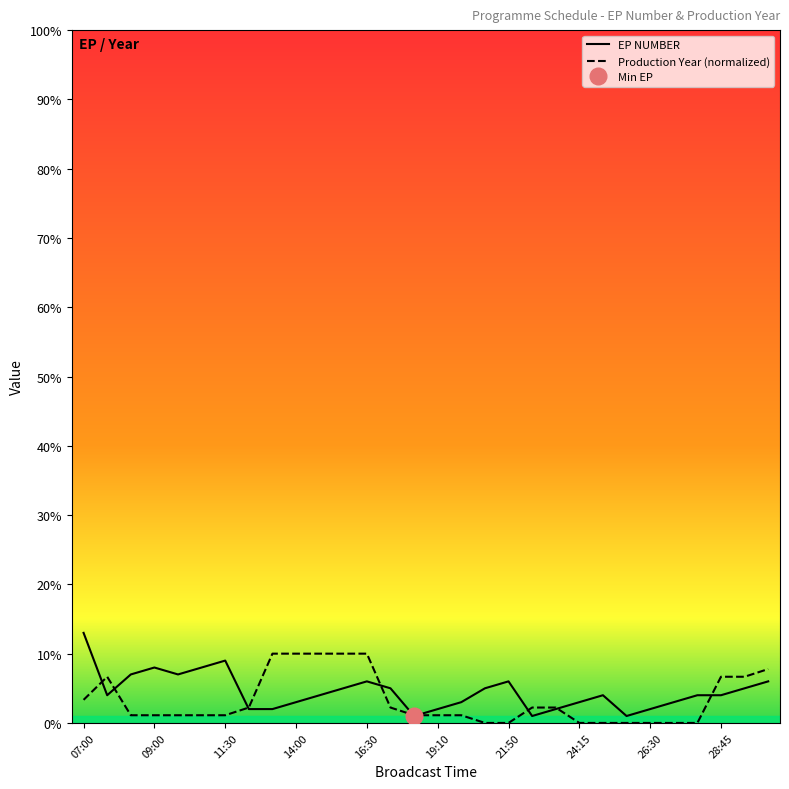

Which label corresponds to the smallest value in the chart?

21:00